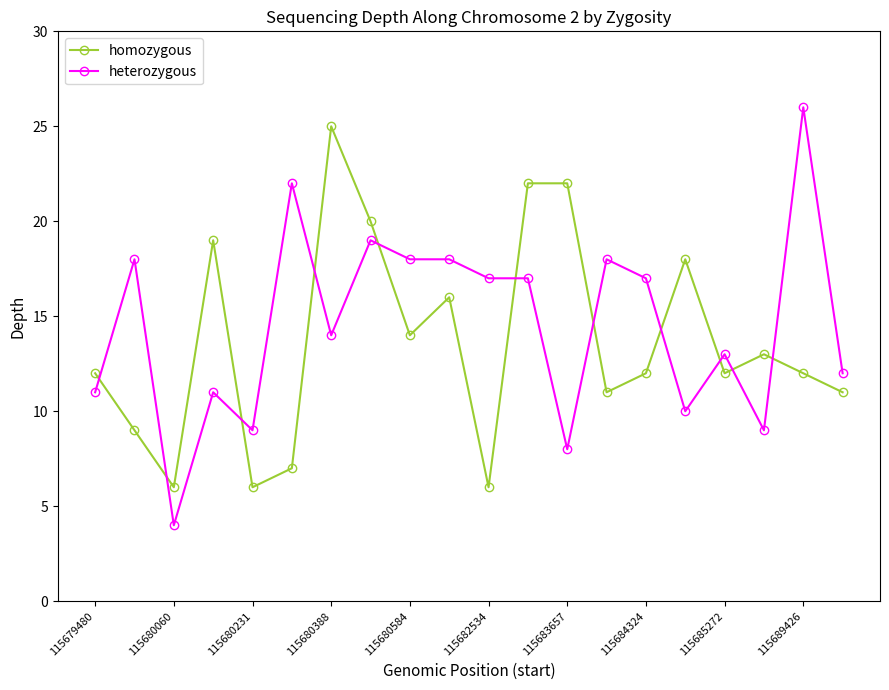

List the series in order of their peak value, highest first.

heterozygous, homozygous